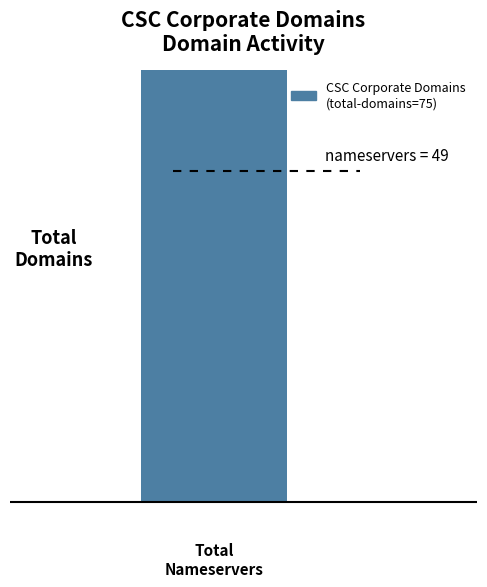

At how many categories does at least one series exceed 69?

1